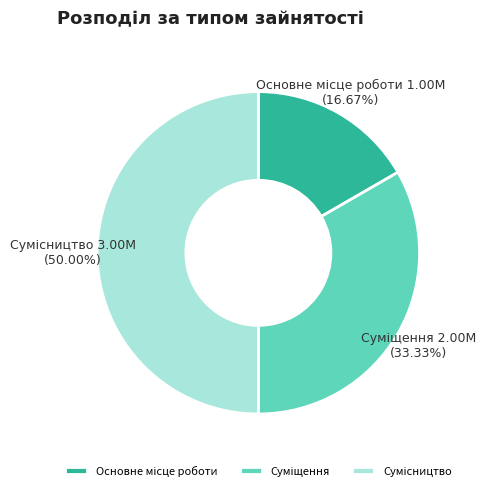

How many segments does this pie chart have?

3